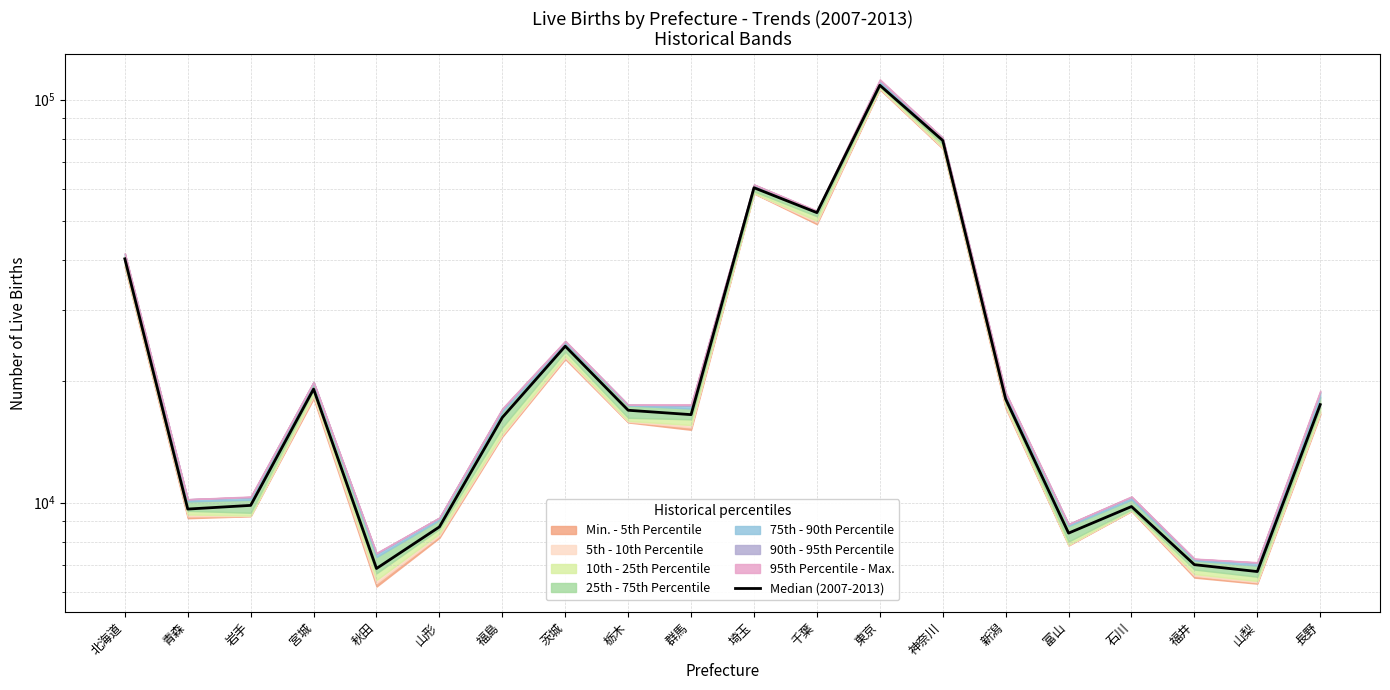

What position from the right is 千葉?

9